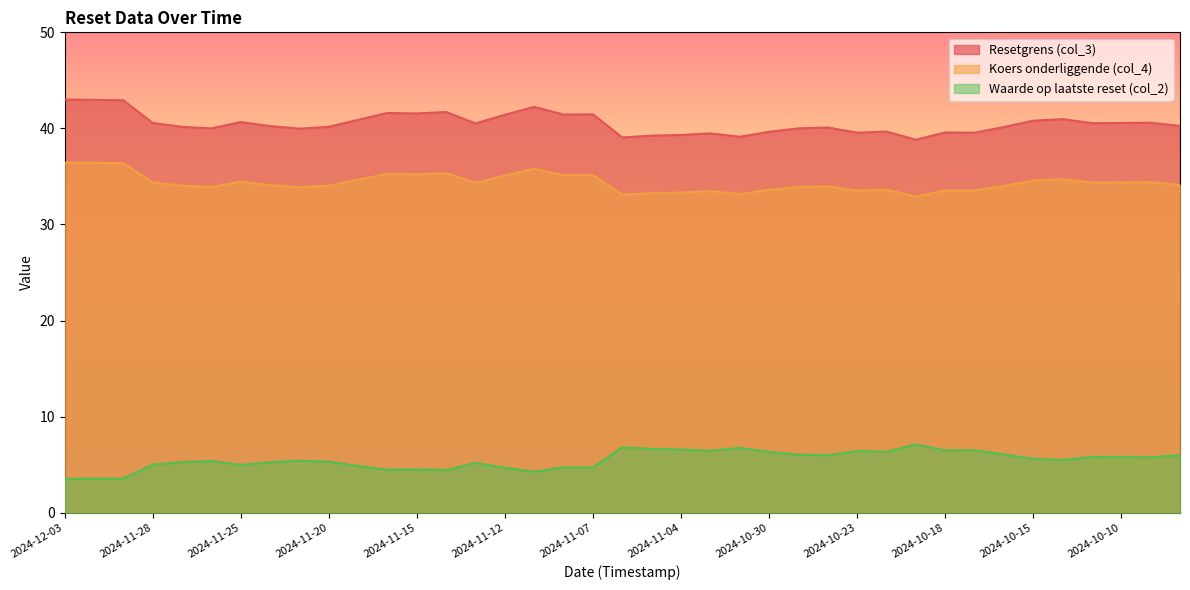

What is the total value across all series at 2024-10-15?

81.0